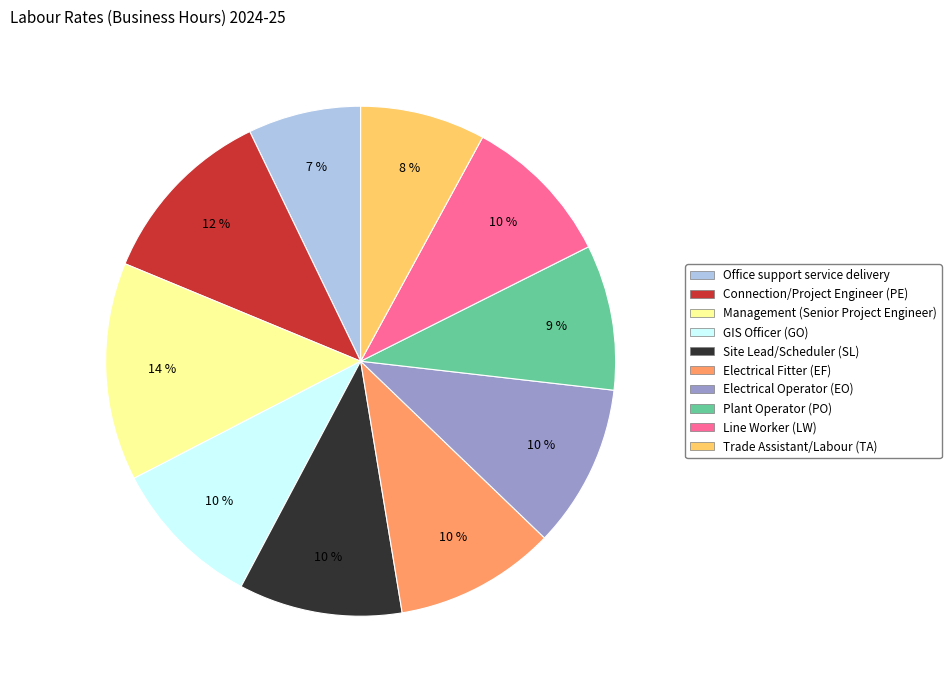

To the nearest percent, what percentage of the pie is Trade Assistant/Labour (TA)?

8%